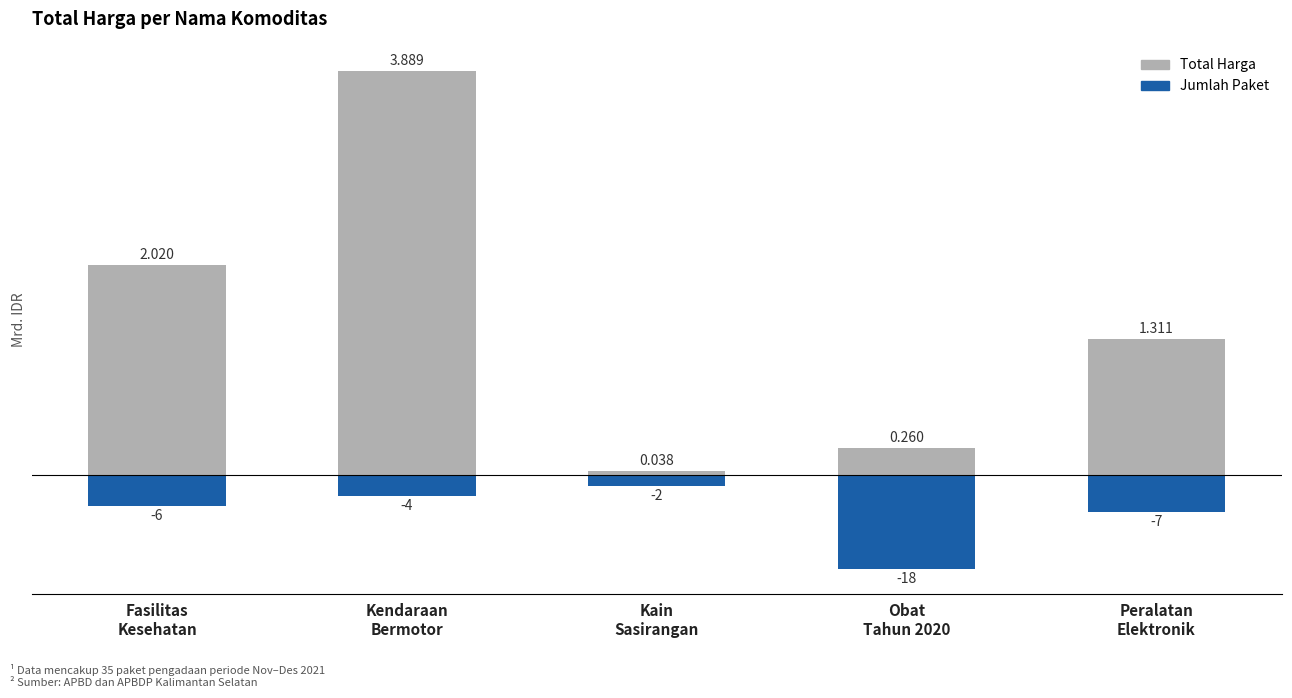

List the labels in order of Jumlah Paket (×0.05) value, largest first.

Kain
Sasirangan, Kendaraan
Bermotor, Fasilitas
Kesehatan, Peralatan
Elektronik, Obat
Tahun 2020